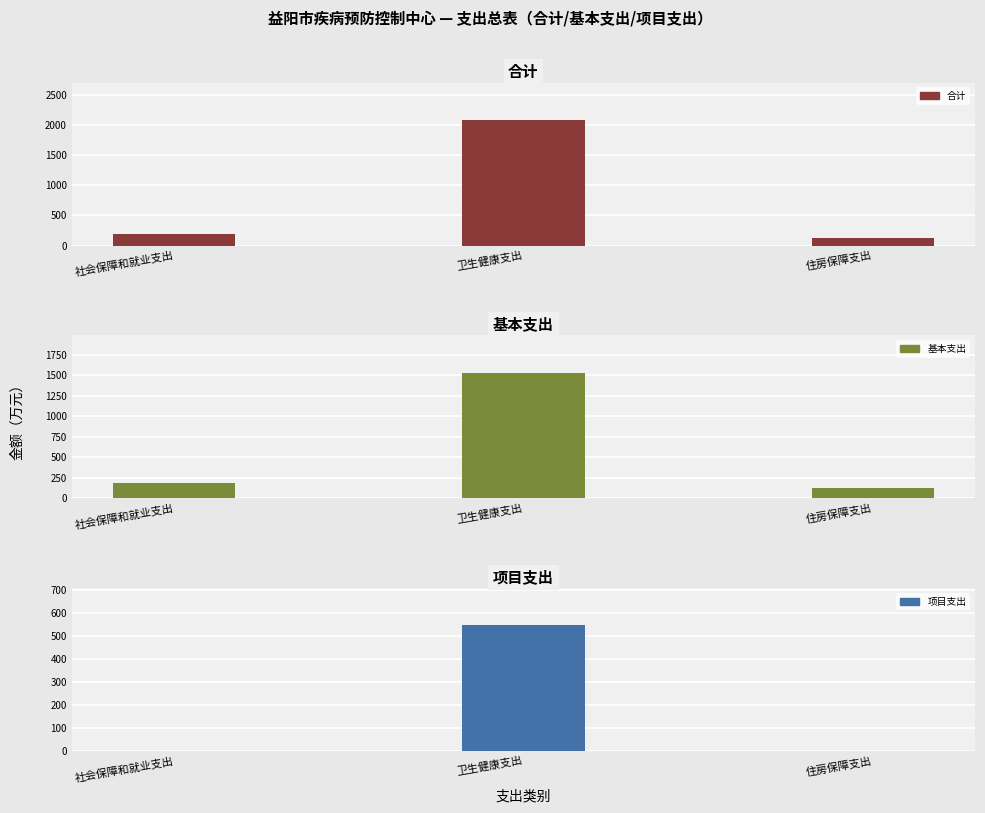

How many bars are there in each group?

3